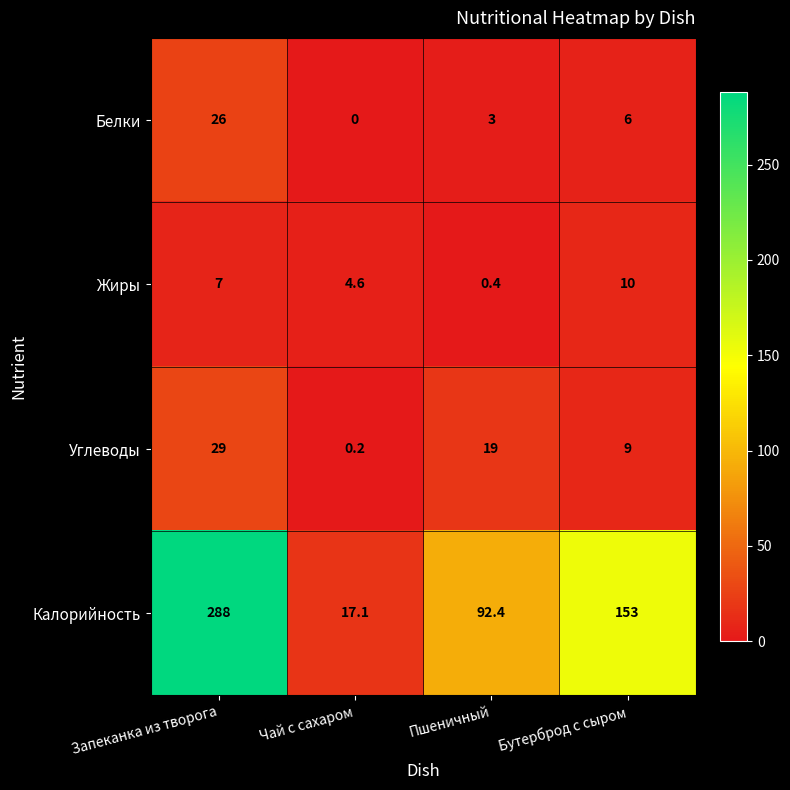

Which series has the largest total across all categories?

Калорийность